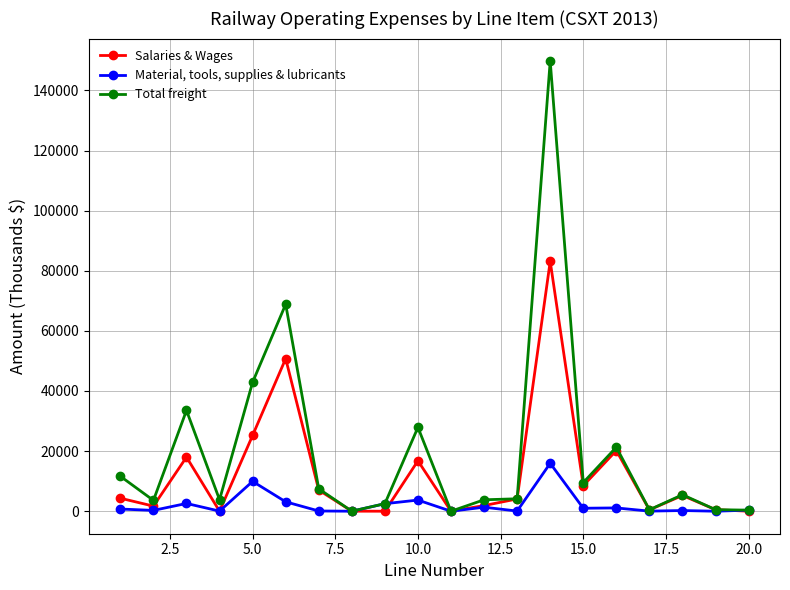

What is the maximum value shown in the chart?

149766